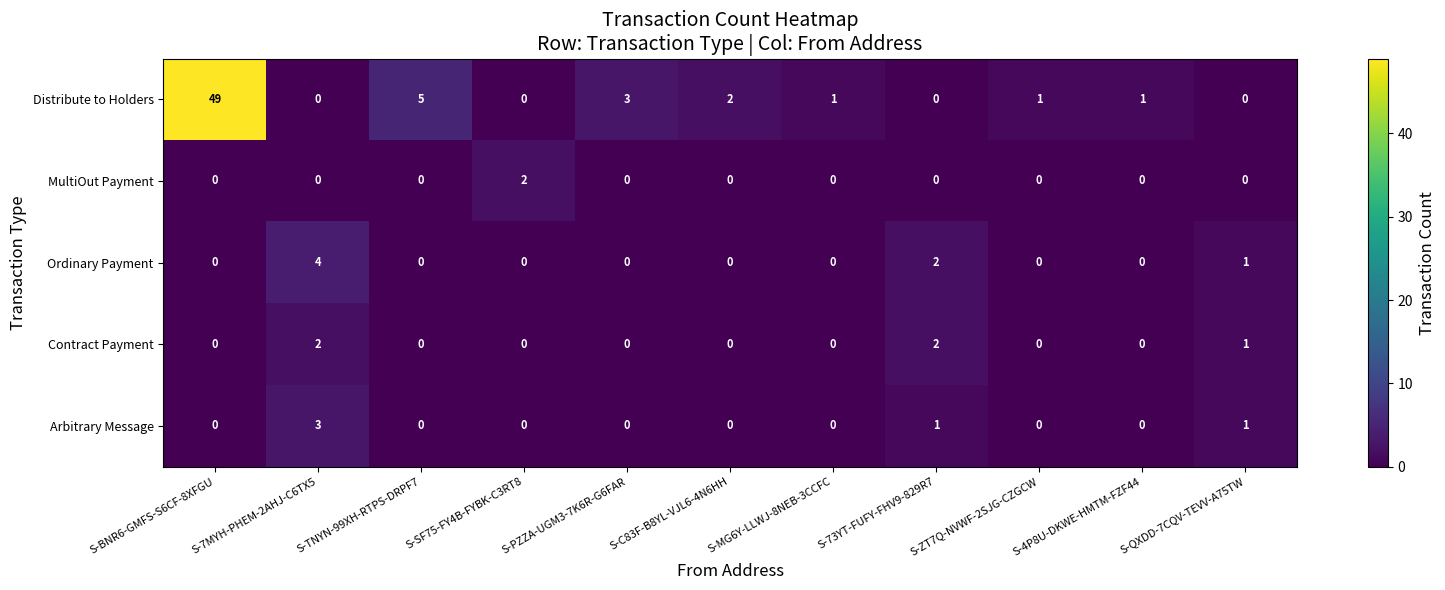

Which series changed the most between S-7MYH-PHEM-2AHJ-C6TX5 and S-MG6Y-LLWJ-8NEB-3CCFC?

Ordinary Payment